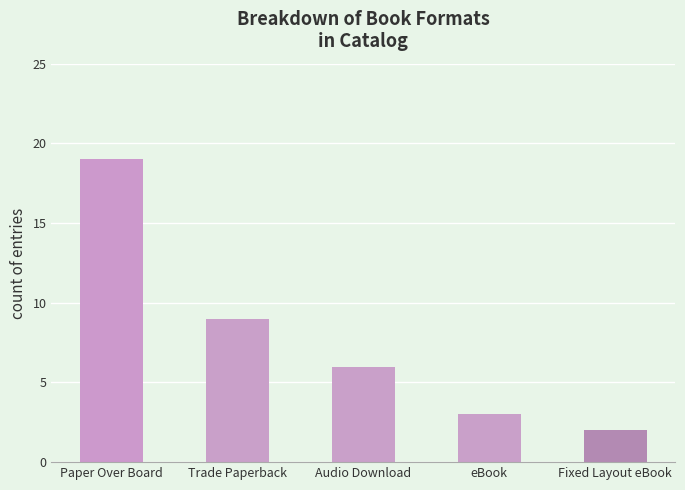

True or false: the data shows 5 at Paper Over Board.

False